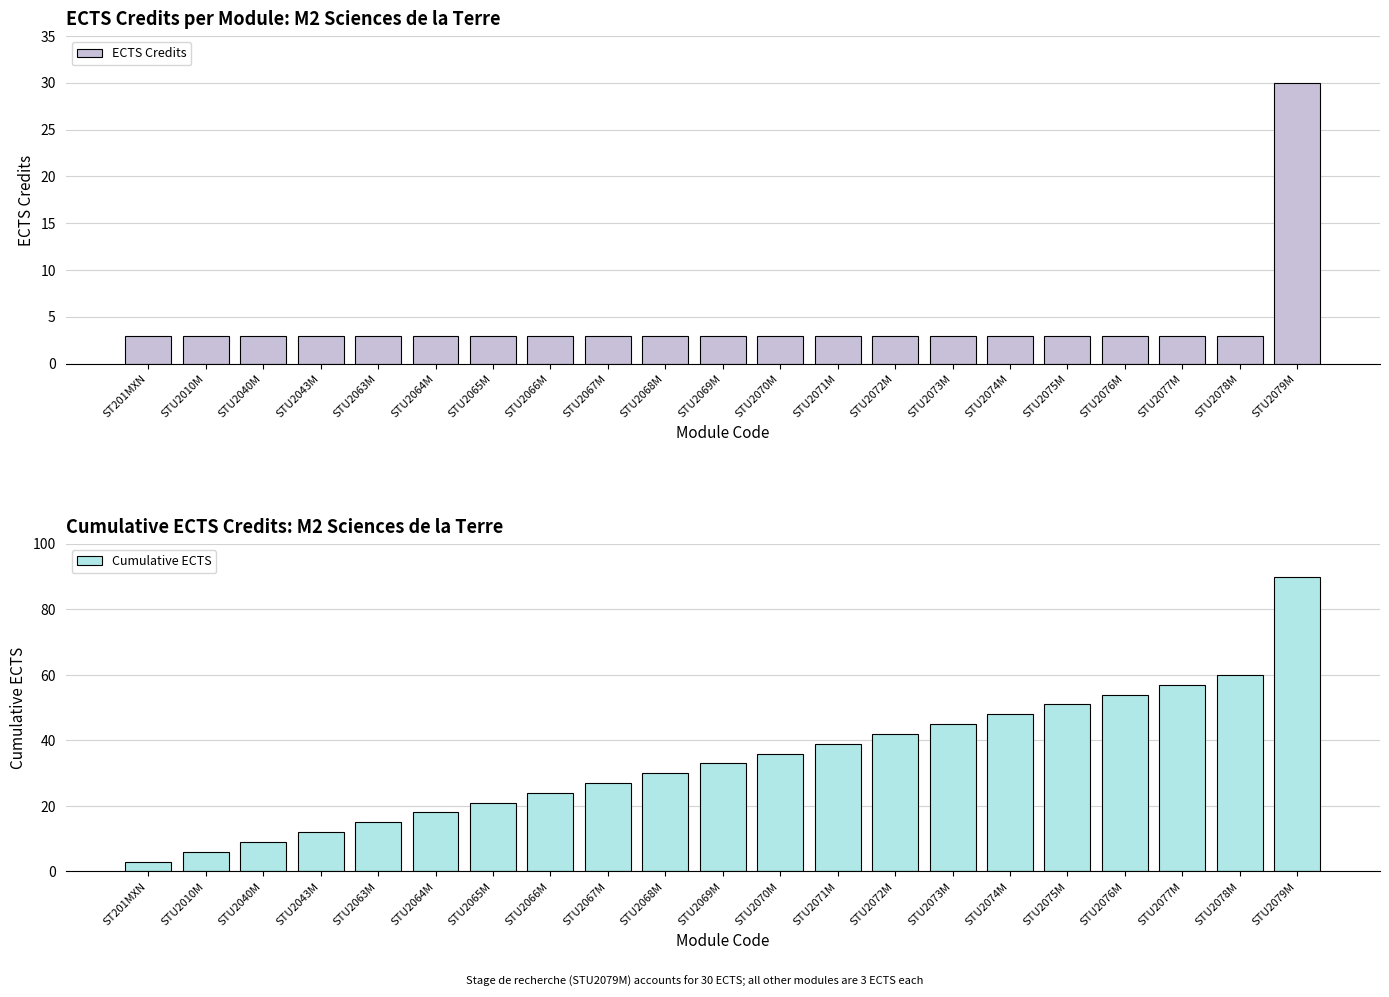

At STU2040M, list the series in order from largest to smallest.

Cumulative ECTS, ECTS Credits